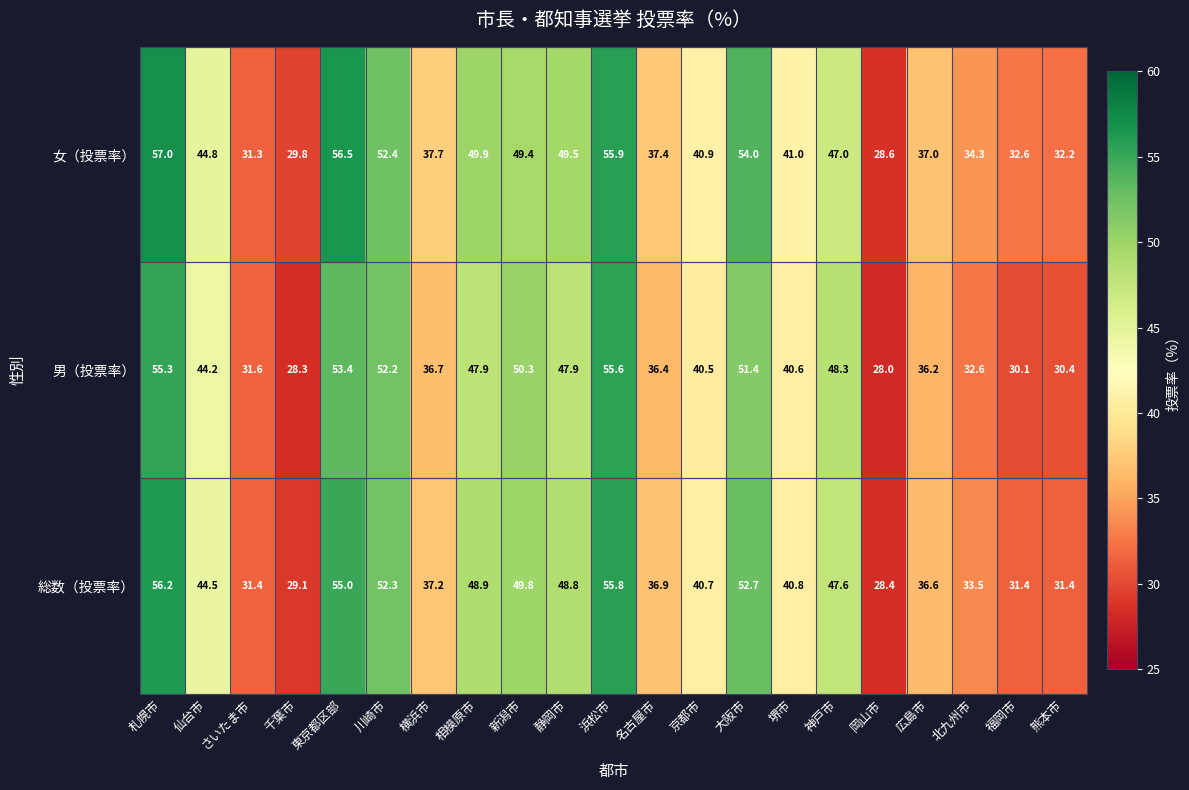

What is the total value across all series at 大阪市?

158.1